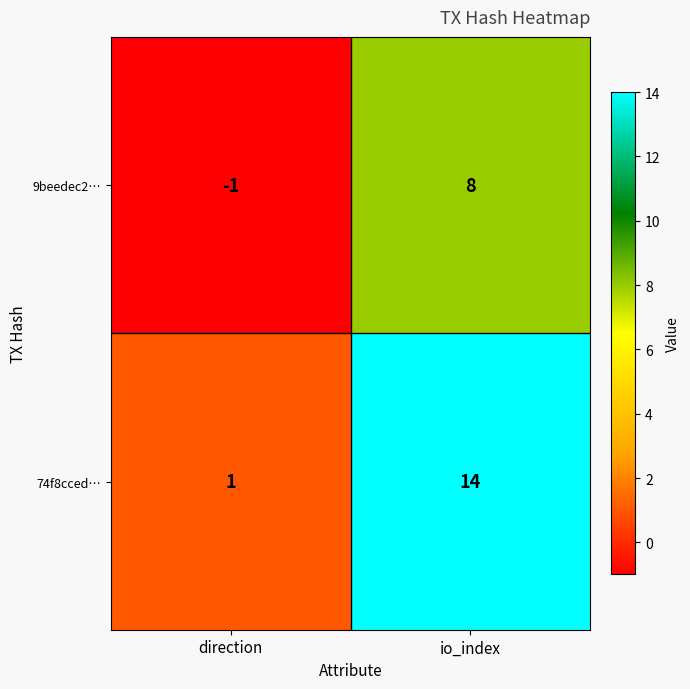

At which category does the chart reach its minimum across all series?

direction